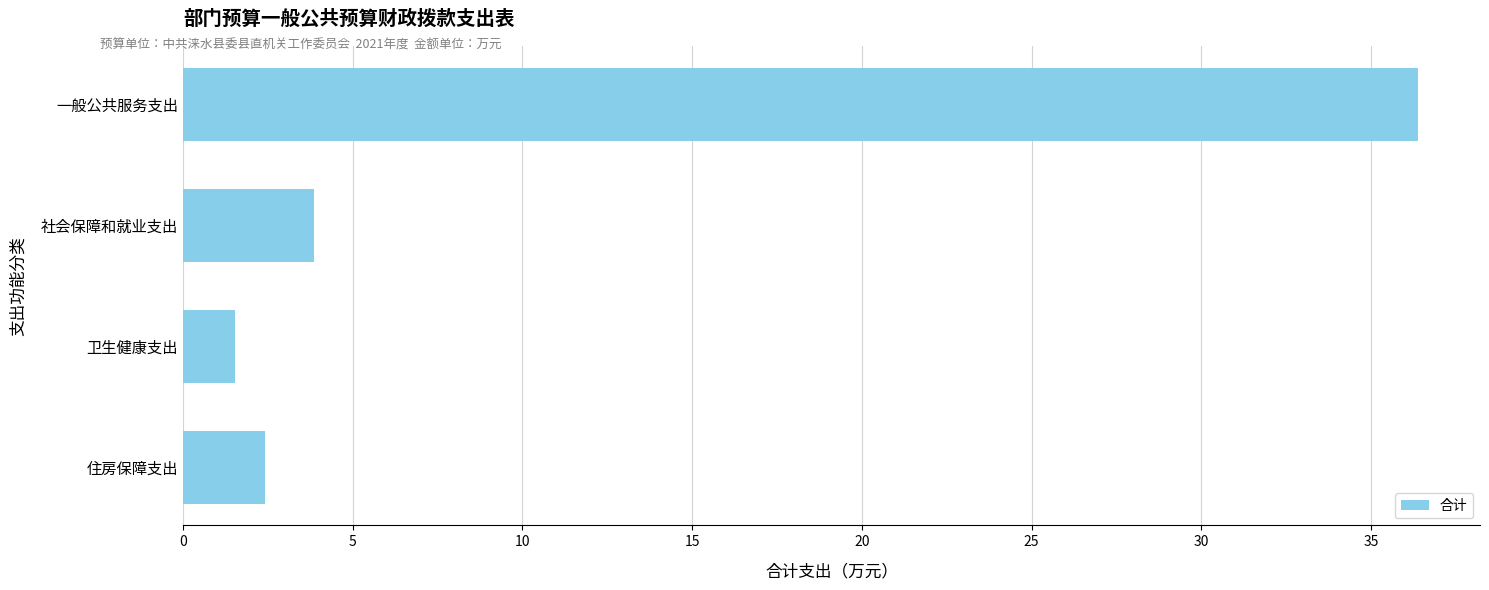

Is it true that the value at 住房保障支出 is 3.8?

False